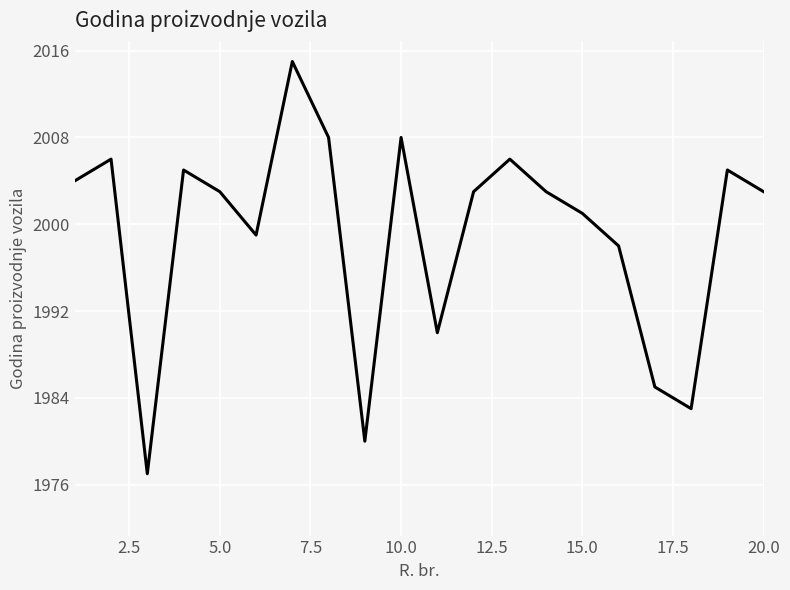

What is the smallest value displayed?

1977